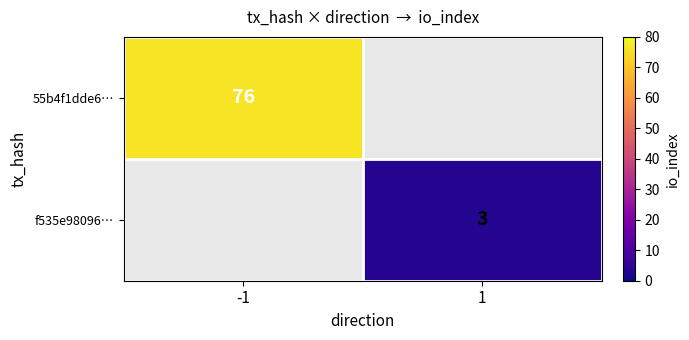

Is it true that f535e98096… equals 5 at 1?

False